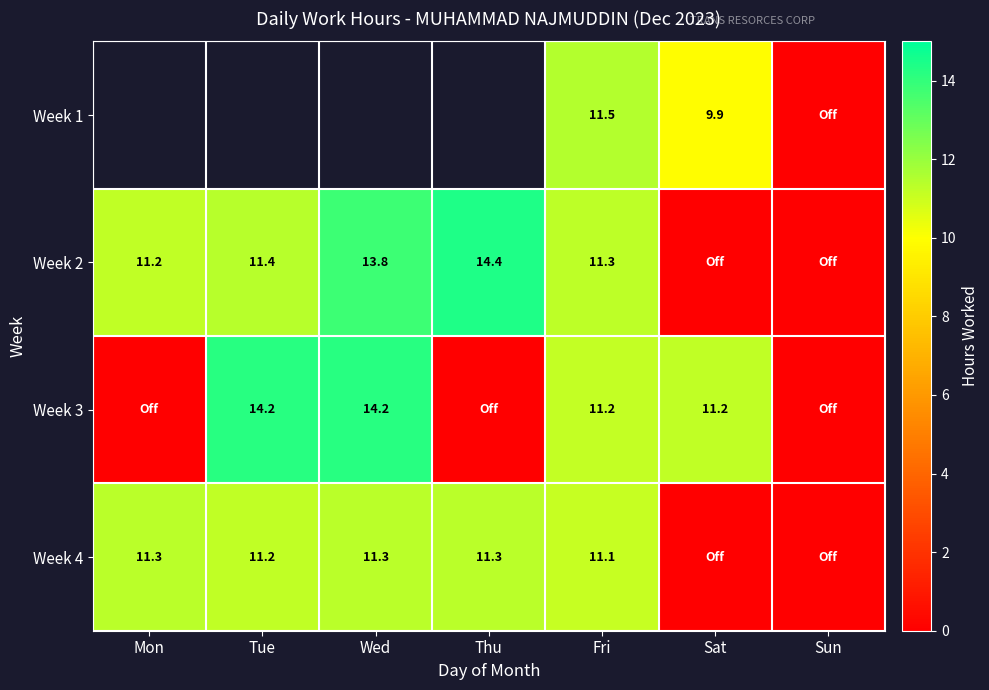

At which category is the sum across all series the highest?

Fri